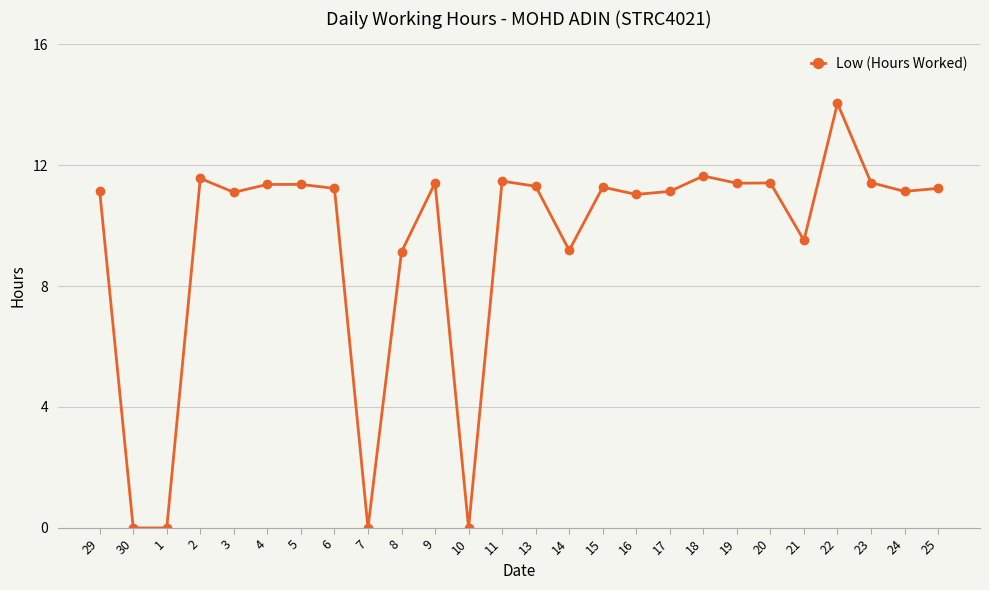

Is this an area chart (filled region under the line)?

No